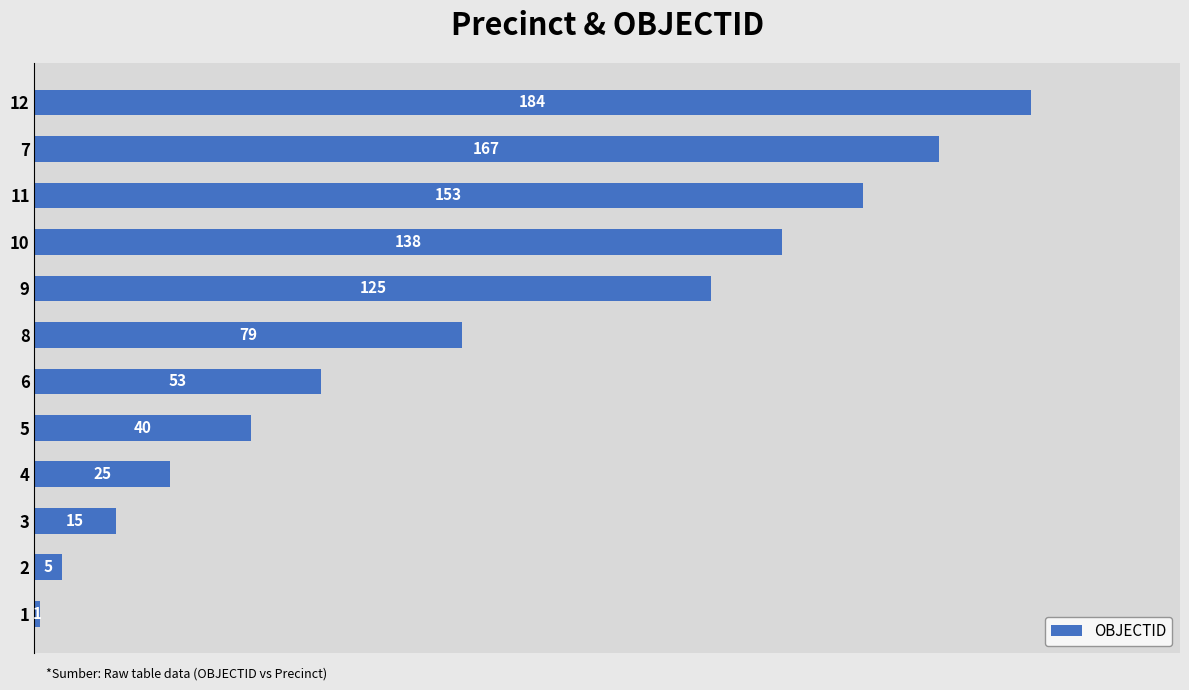

What is the difference between the maximum and second lowest values?

179